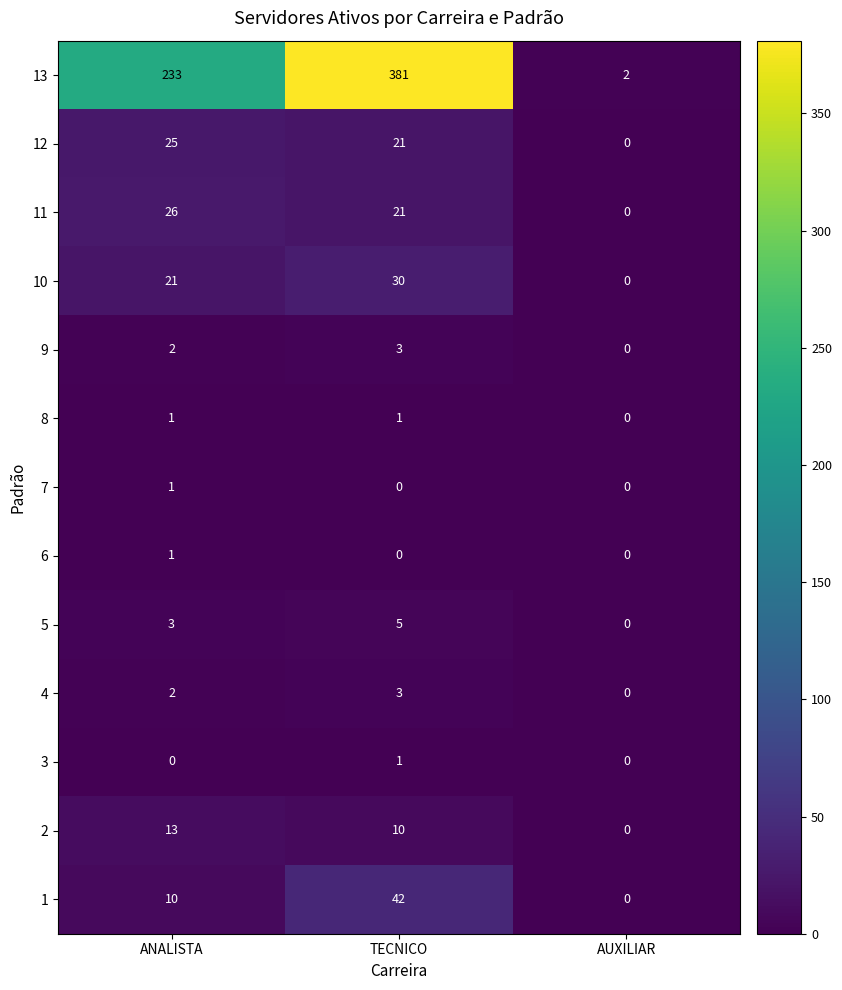

What is the maximum value shown in the chart?

381